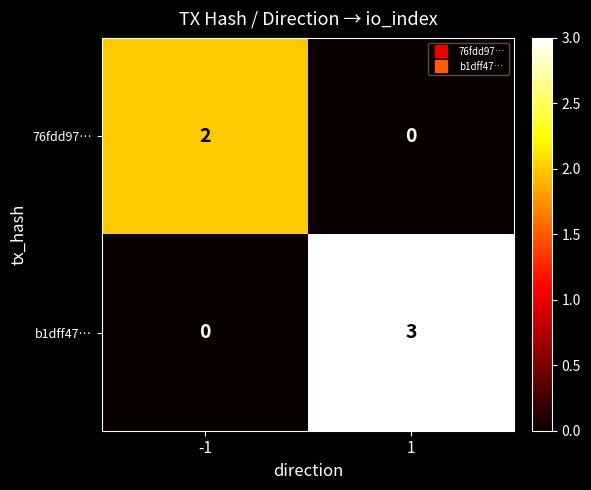

Reading left to right, what are all the values shown in this chart?

76fdd97…: 2	0
b1dff47…: 0	3